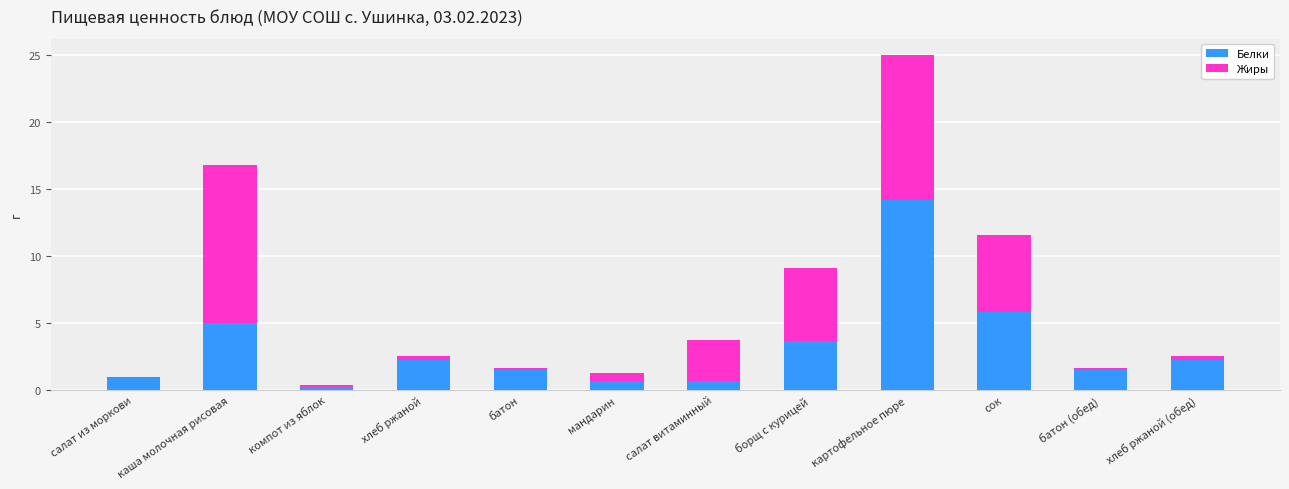

The value of Белки at батон (обед) is 1.5. True or false?

True